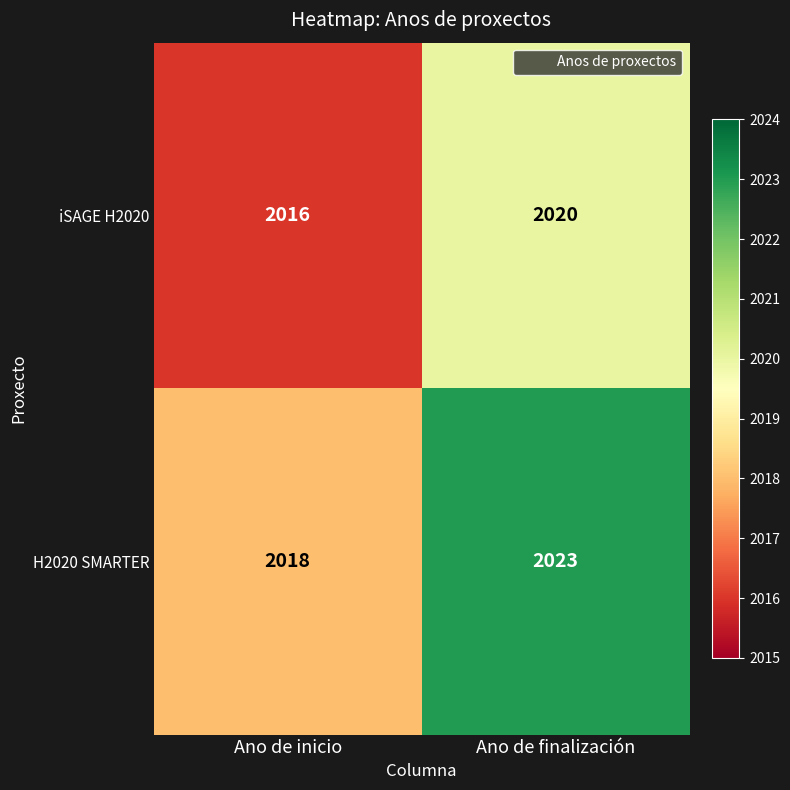

At which category is the sum across all series the highest?

Ano de finalización